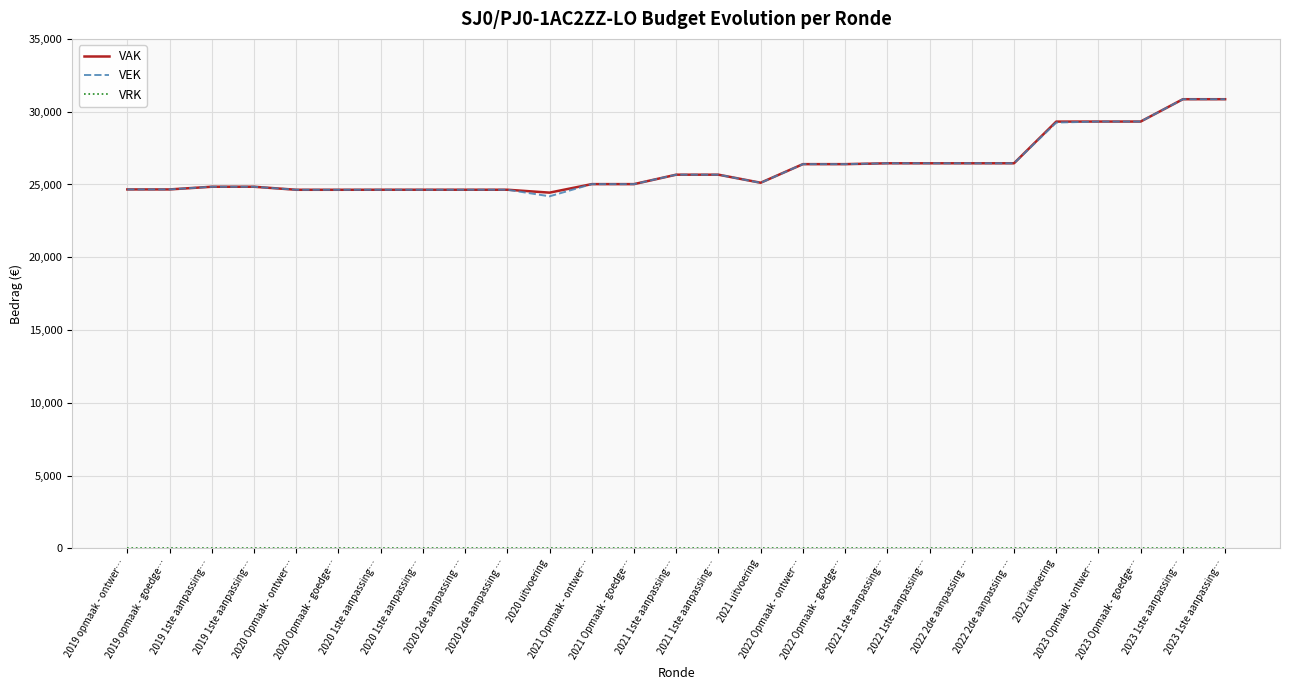

Is the value of VAK at 2020 1ste aanpassing… greater than the value of VRK at 2019 opmaak - ontwer…?

Yes